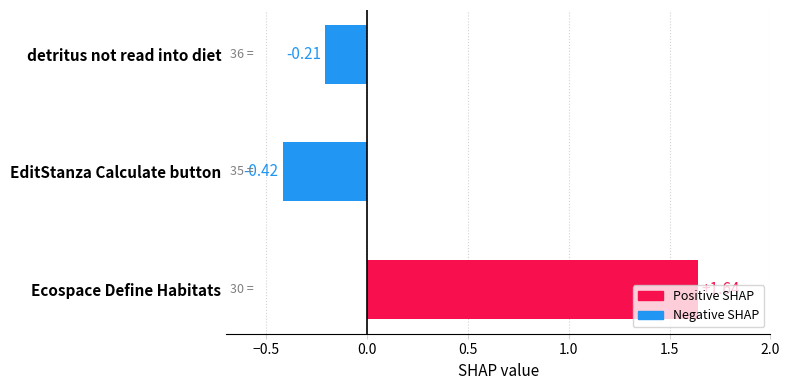

Where is the data nearest to the value 0?

detritus not read into diet